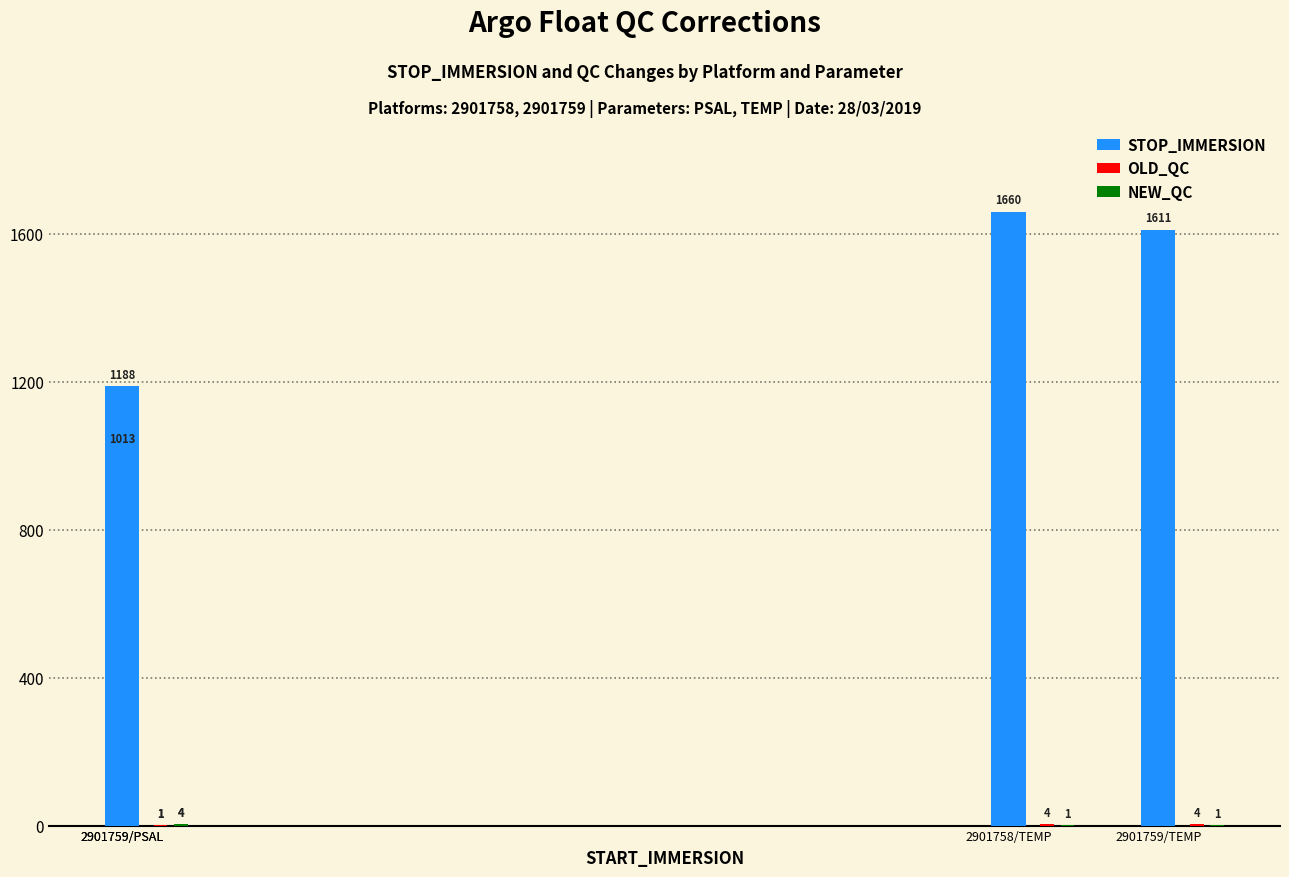

What is the difference between the highest and lowest values at 2901758/TEMP?

1659